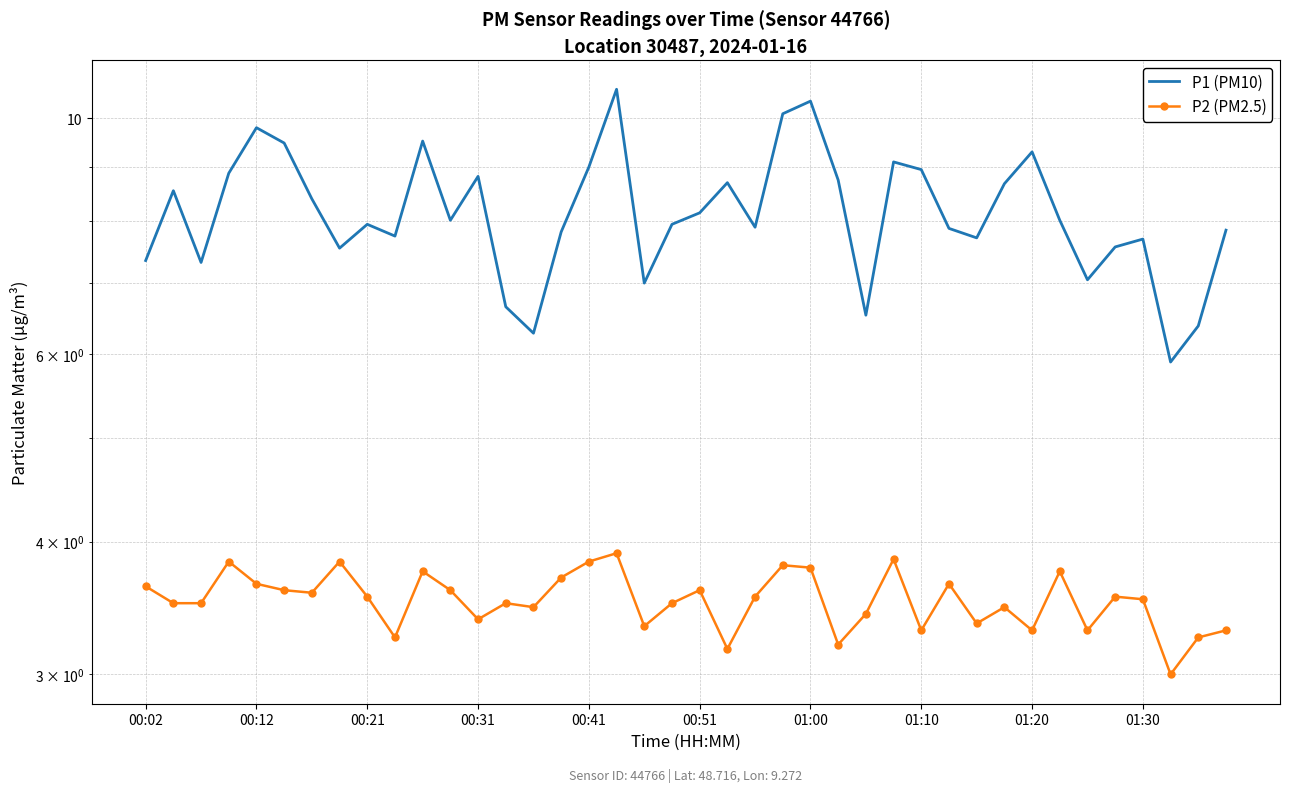

What is the maximum value for P1 (PM10)?

10.7